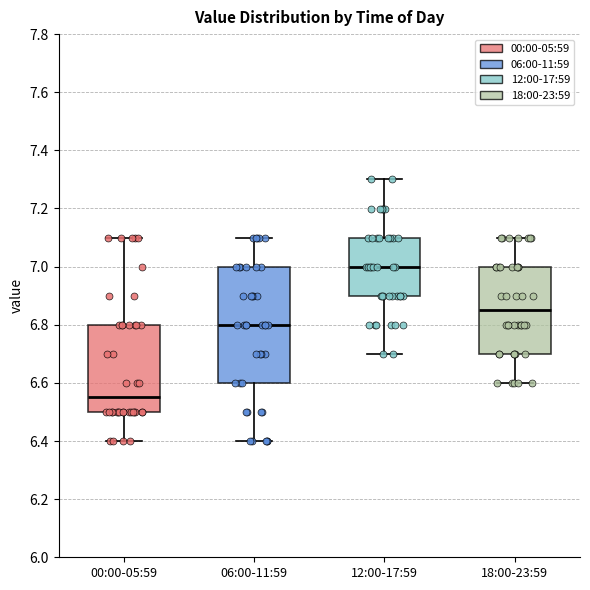

Reading left to right, transcribe this box plot: for each box, give where its median line is, the range the box spans, and where its two whiskers end, as read against the y-axis. The values are not printed on the chart, so give them approximately, as read against the axis.

00:00-05:59: median 6.56, box 6.50 to 6.80, whiskers 6.40 to 7.10
06:00-11:59: median 6.80, box 6.60 to 7.00, whiskers 6.40 to 7.10
12:00-17:59: median 7.00, box 6.90 to 7.10, whiskers 6.70 to 7.30
18:00-23:59: median 6.86, box 6.70 to 7.00, whiskers 6.60 to 7.10